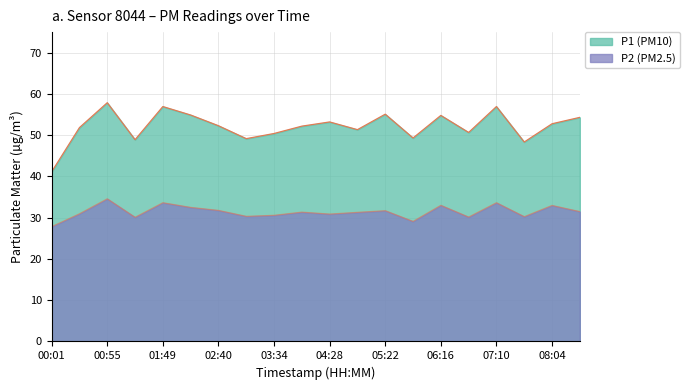

Rank the series by their maximum value, from highest to lowest.

P1, P2